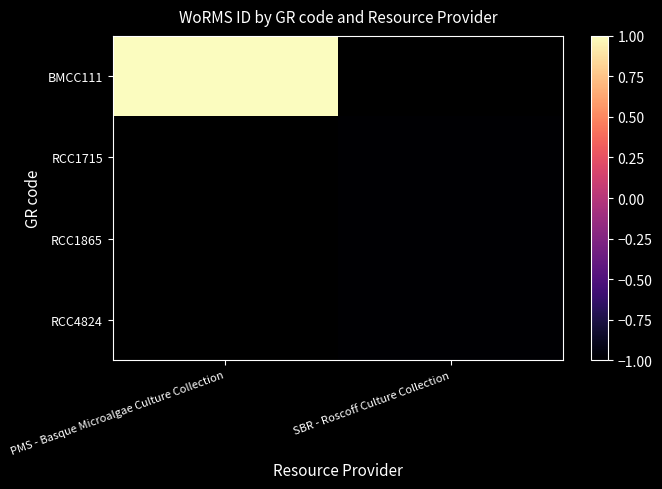

The RCC1865 series shows -1.0 at SBR - Roscoff Culture Collection. True or false?

True